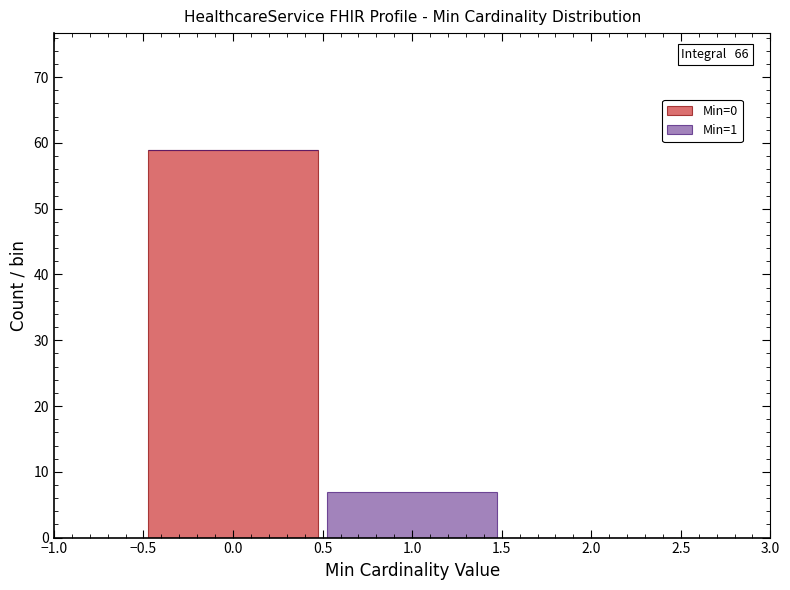

Which range on the x-axis has the tallest stacked bar (by total height)?

-0.5 to 0.5